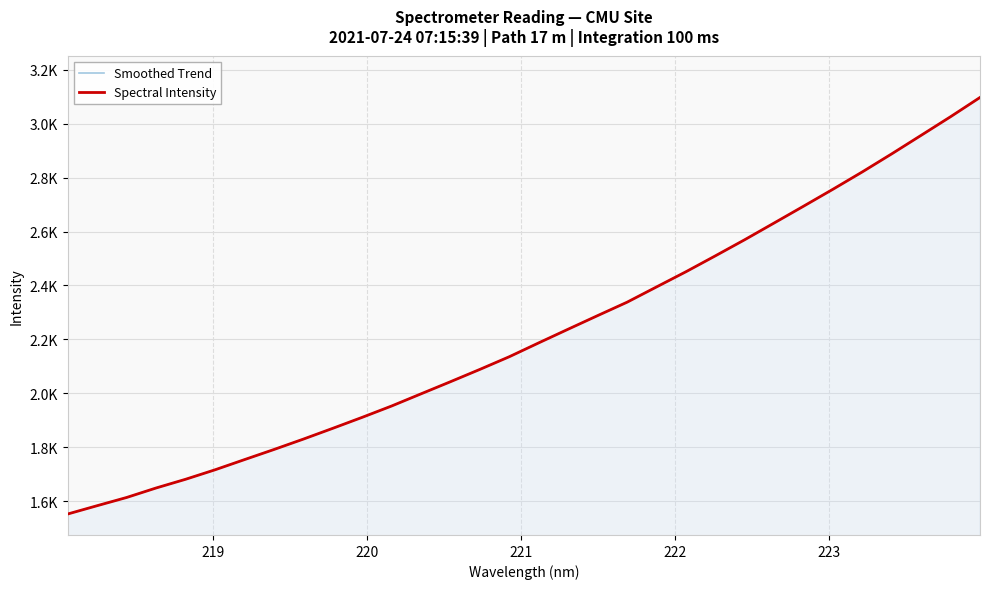

What is the difference between the second highest and minimum values in the Spectral Intensity series?

1472.8